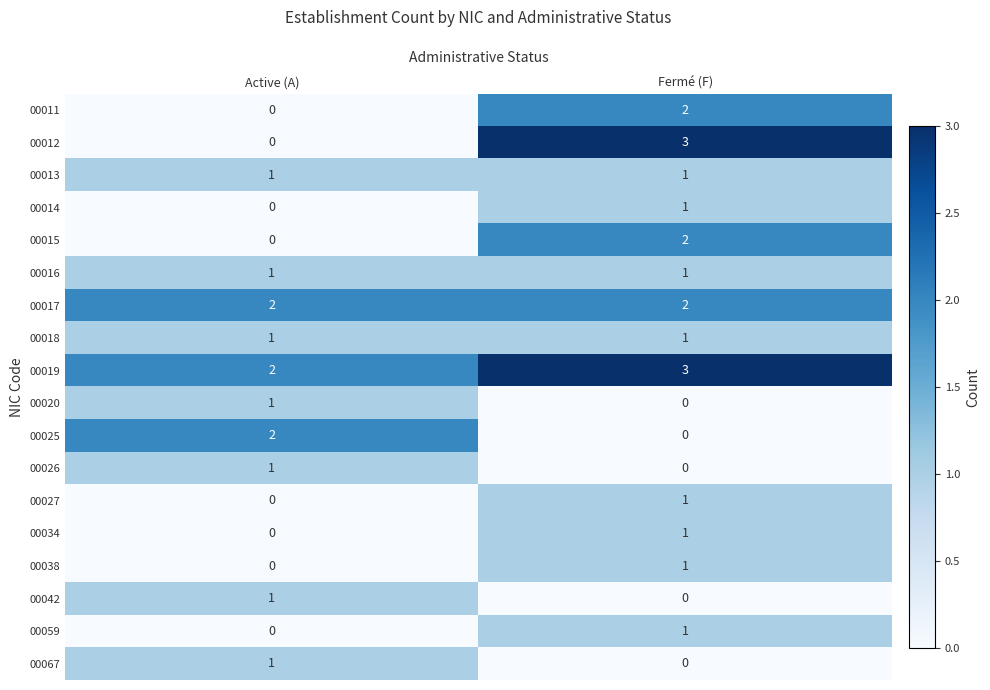

Rank the categories by 00019 value from highest to lowest.

Fermé (F), Active (A)